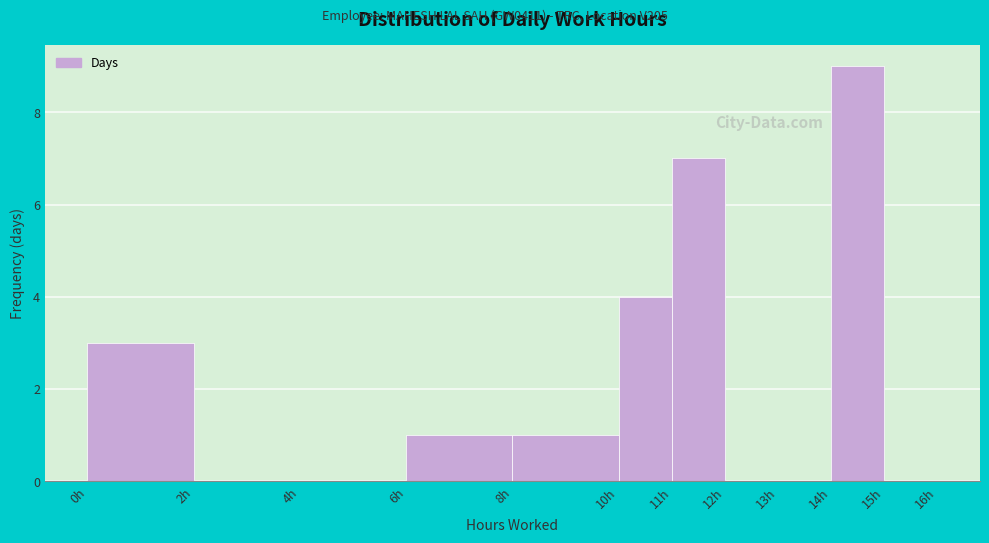

How tall is the bar that spans 0 to 2 on the x-axis? The values are not printed on the chart, so give them approximately, as read against the axis.

3